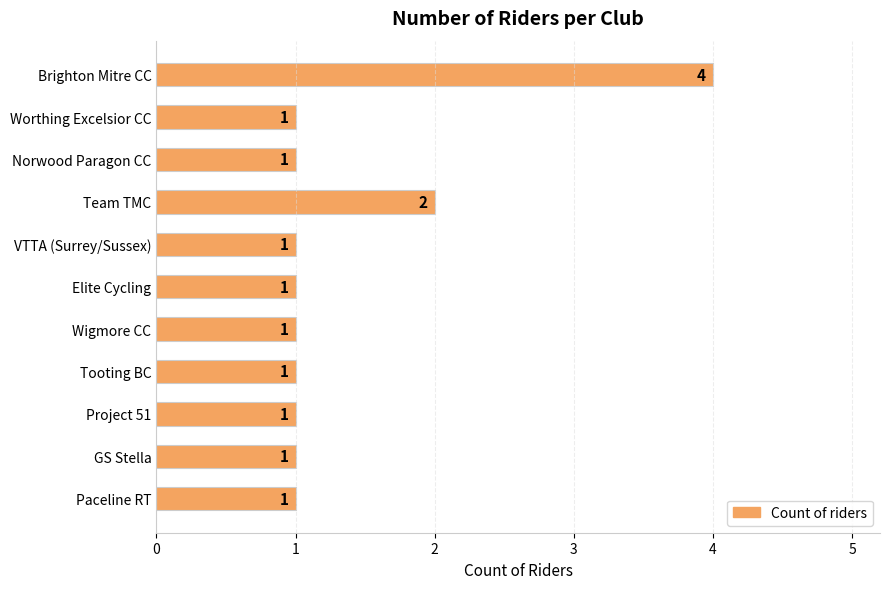

What is the difference between the second highest and minimum values?

1